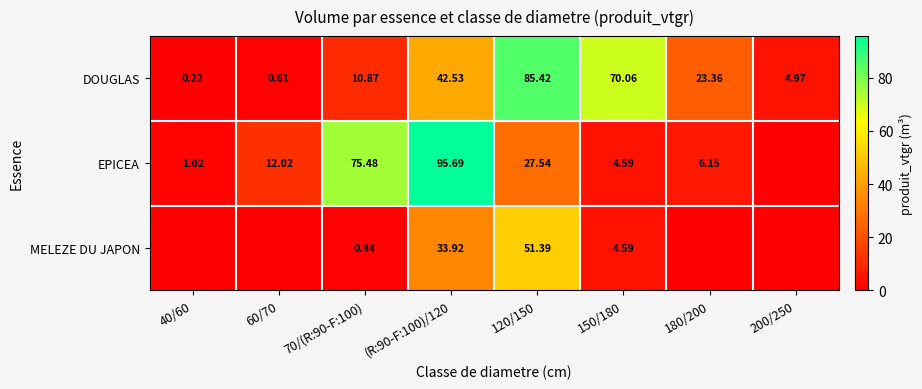

At (R:90-F:100)/120, list the series in order from smallest to largest.

MELEZE DU JAPON, DOUGLAS, EPICEA